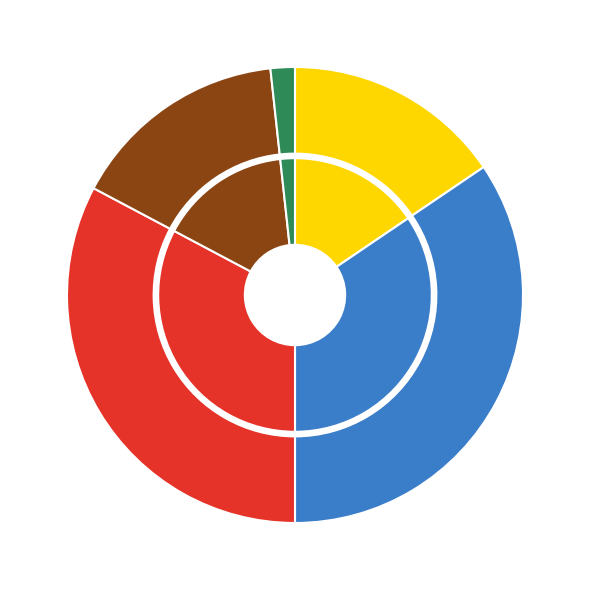

Is it true that Fixed Layout eBook is 6% of the pie?

False